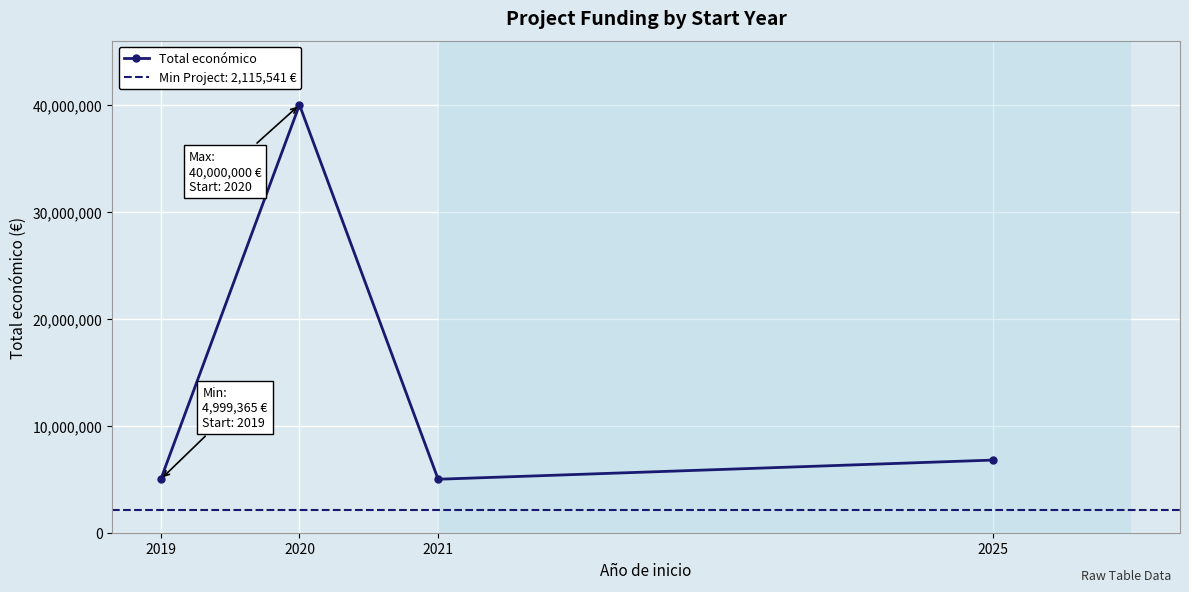

Where is the first local minimum?

2021